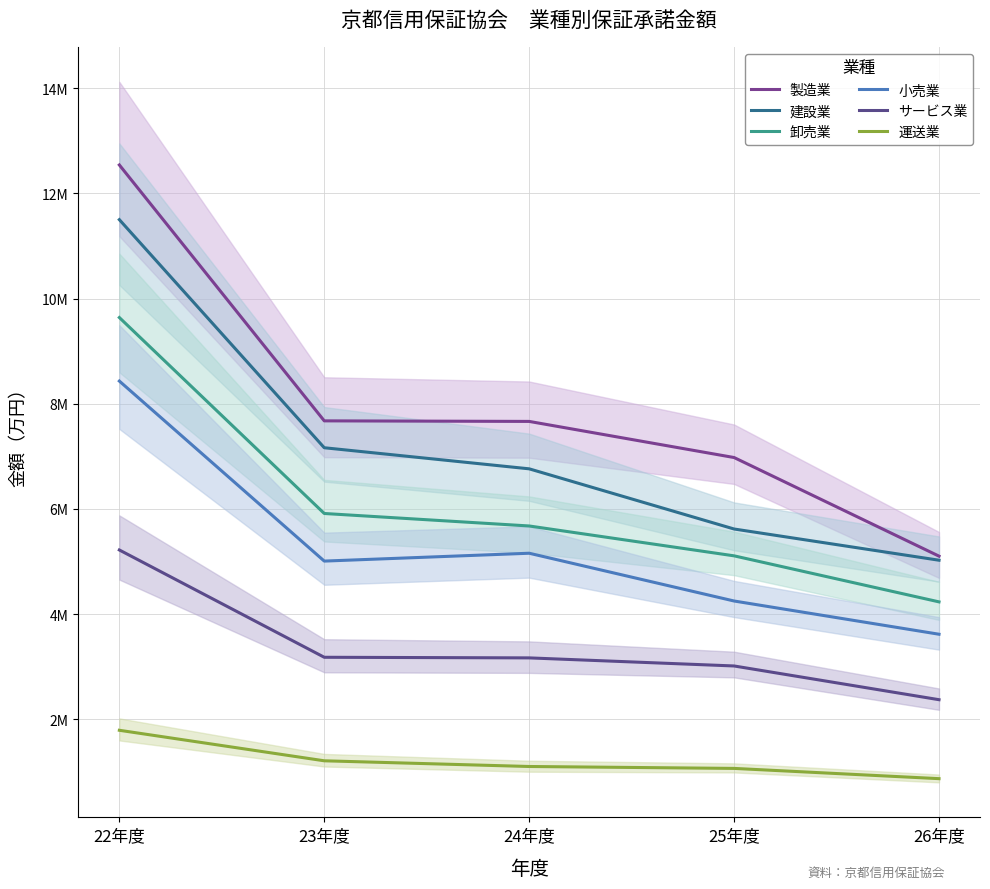

True or false: 製造業 and 小売業 intersect in this chart.

False